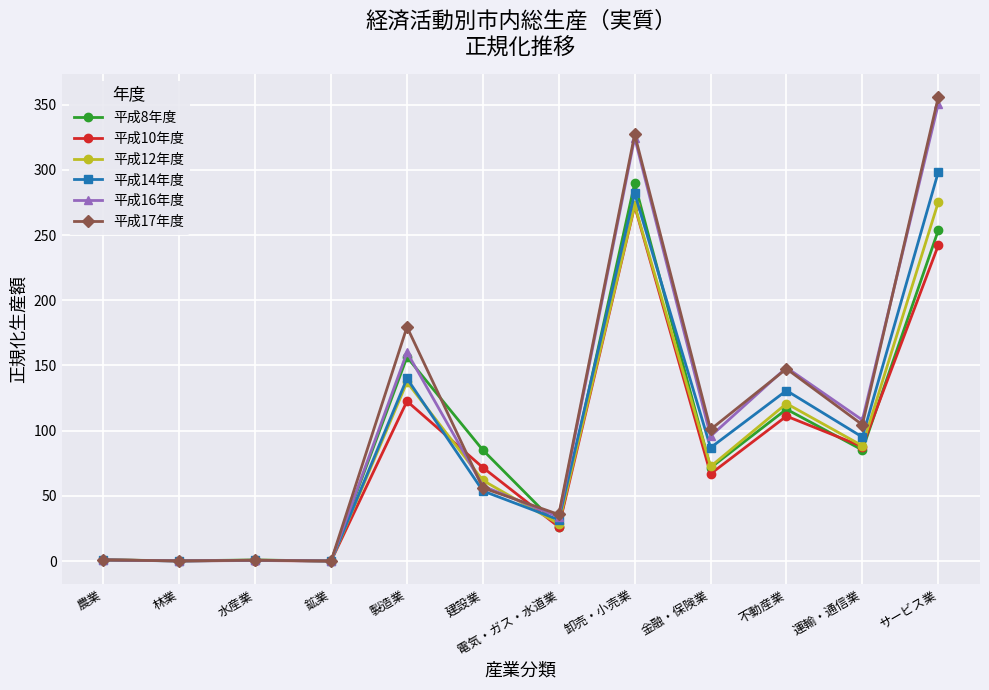

True or false: 平成12年度 has more than 2 points higher than both neighbors.

True